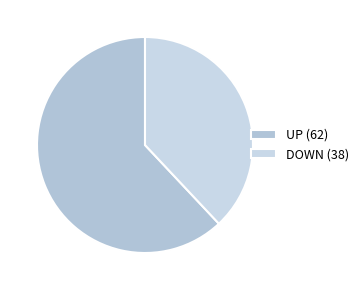

How many slices are in this pie chart?

2